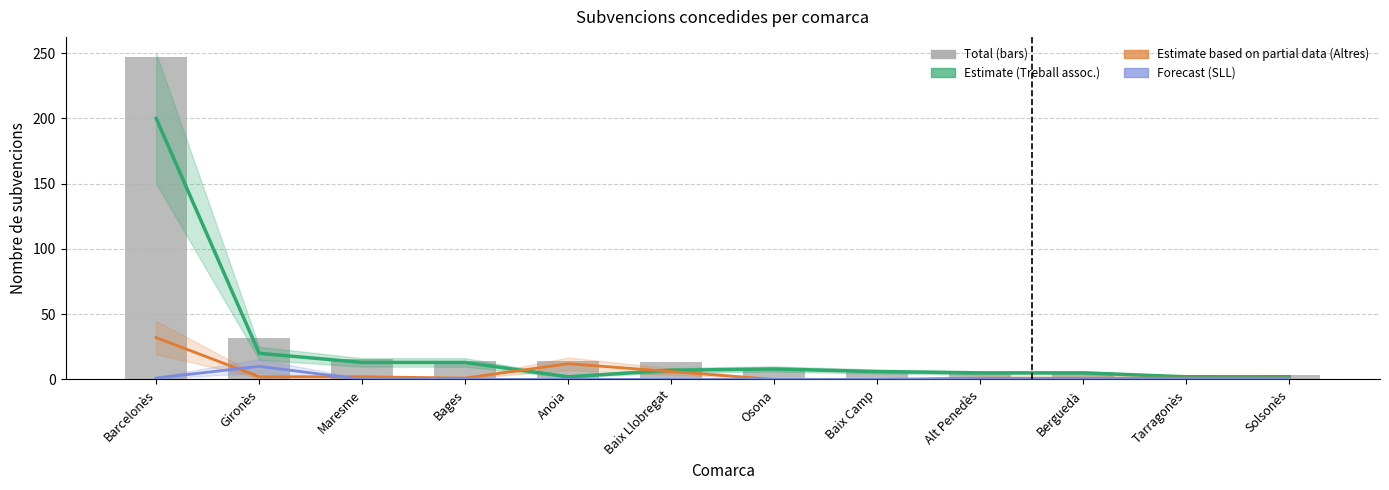

Which has a higher value, Alt Penedès or Osona?

Osona